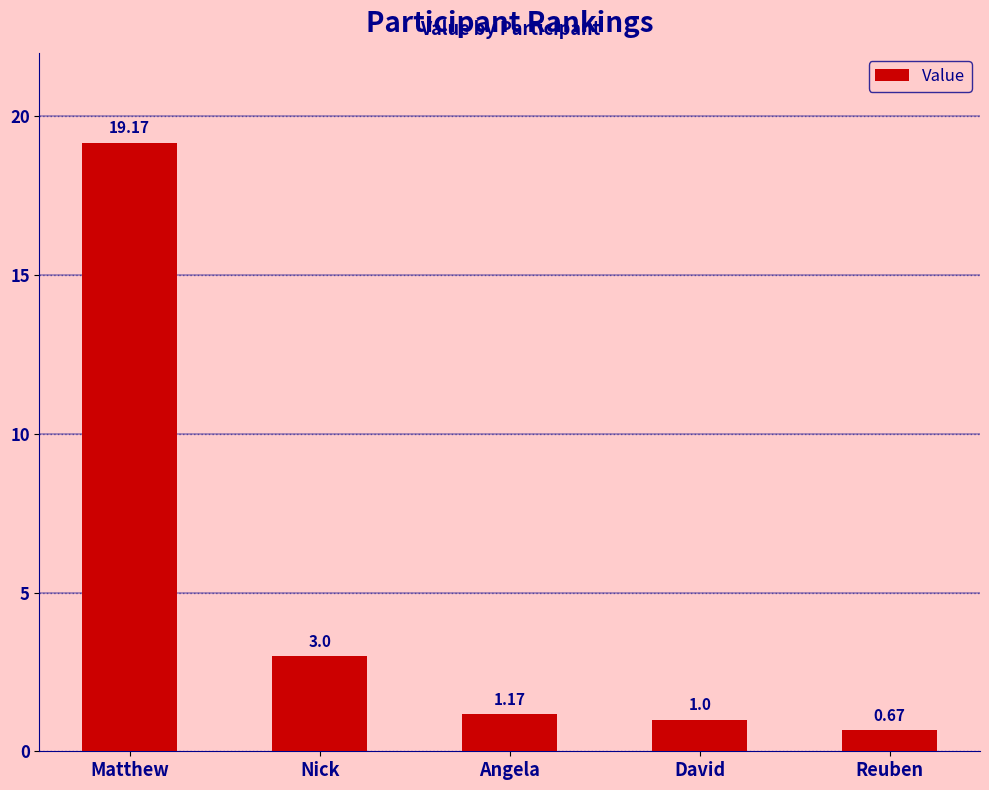

What is the label of the 5th bar from the left?

Reuben